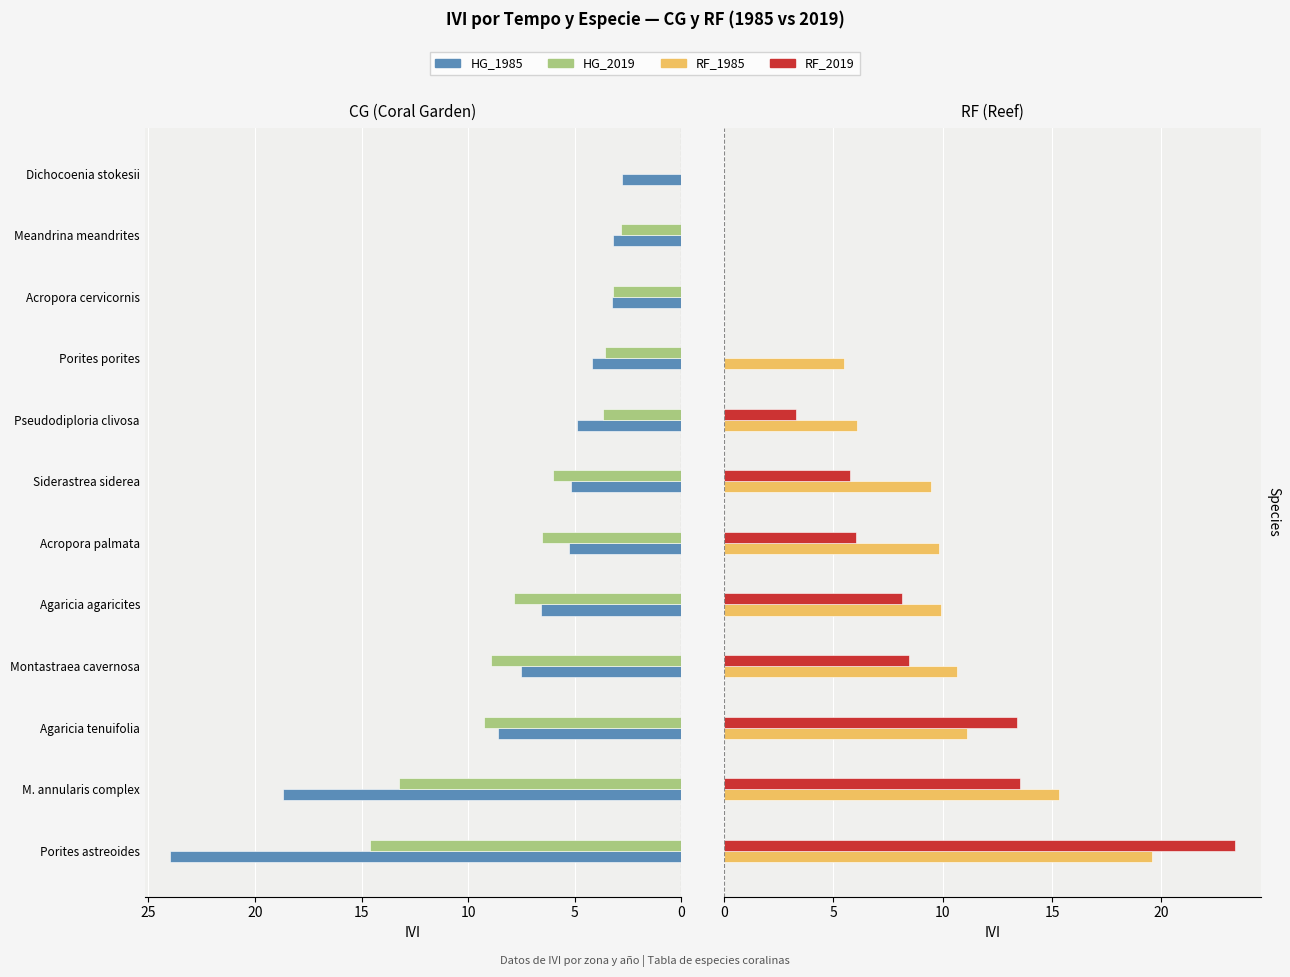

At 10, list the series in order from largest to smallest.

RF_2019, RF_1985, HG_2019, HG_1985